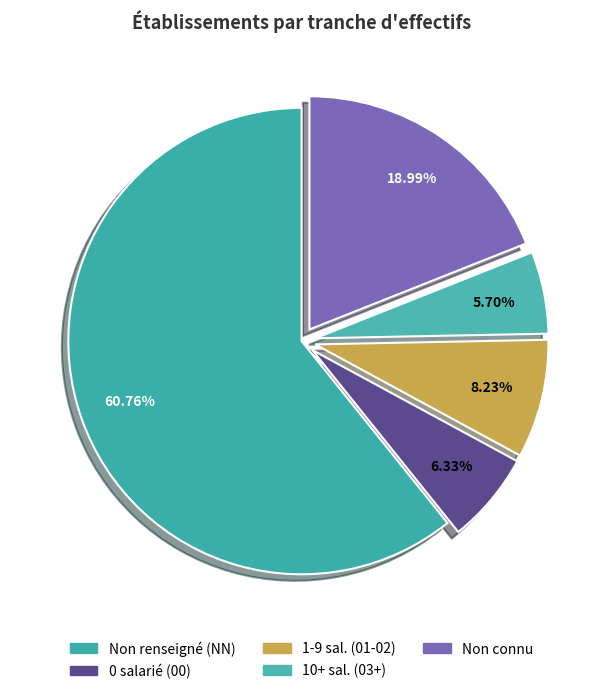

How many slices are in this pie chart?

5